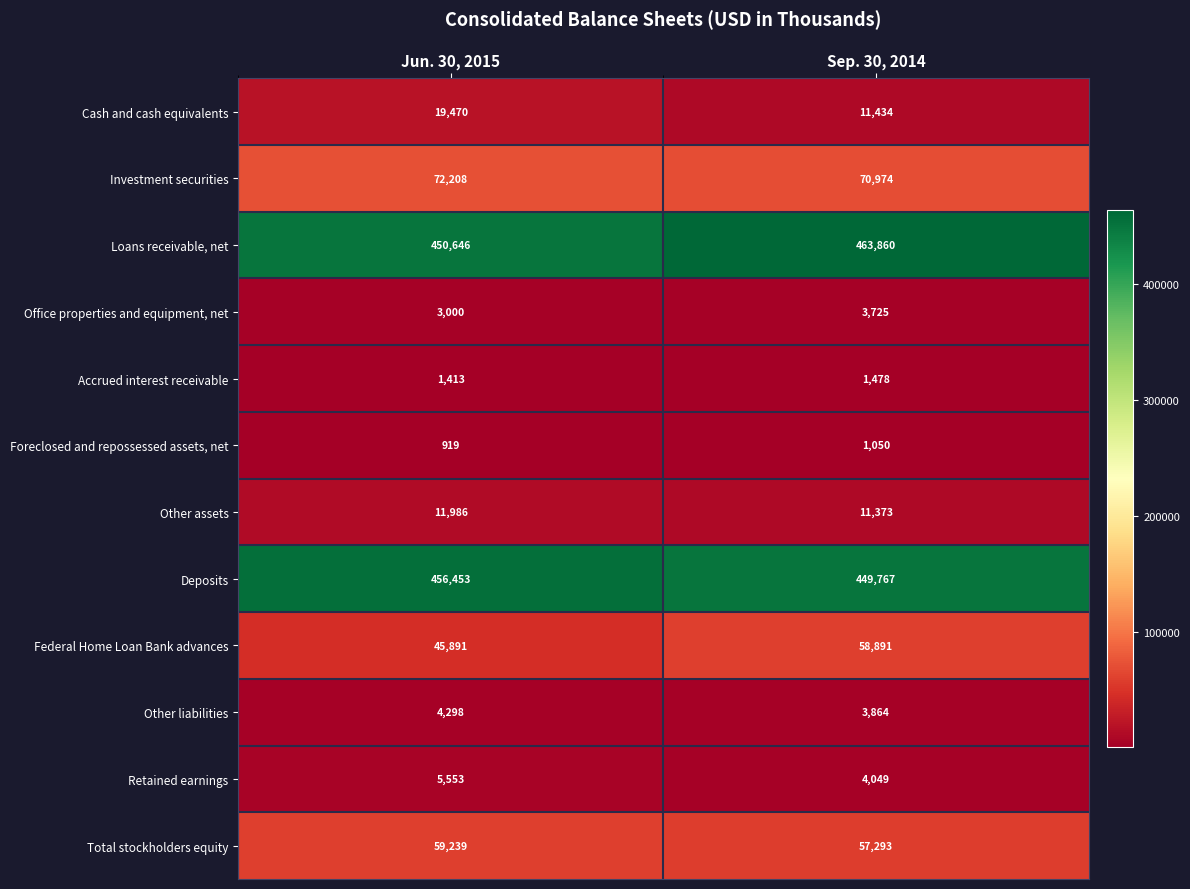

Is it true that Federal Home Loan Bank advances equals 34229 at Sep. 30, 2014?

False